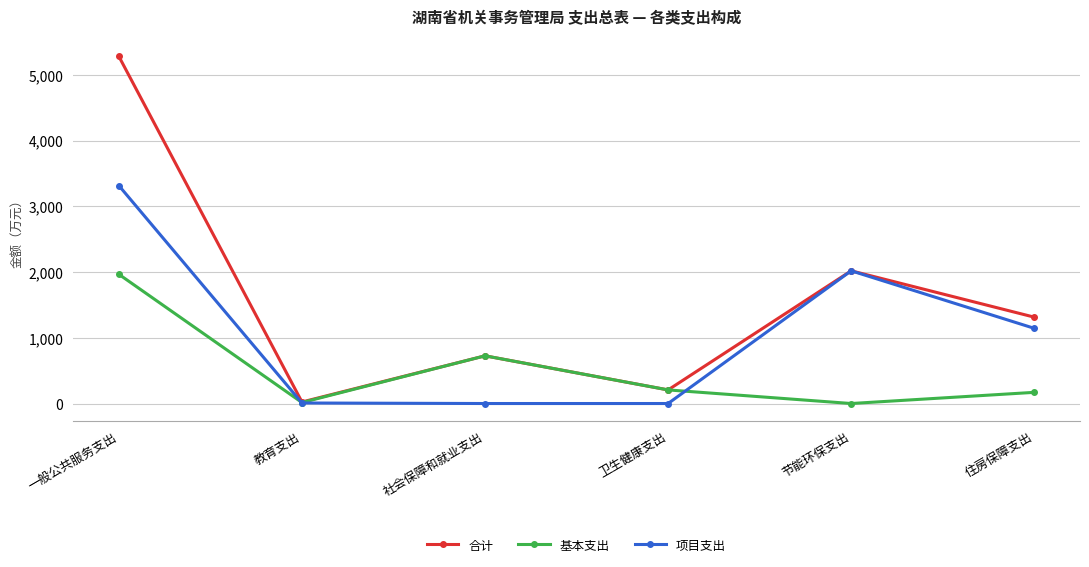

At which category is the sum across all series the highest?

一般公共服务支出